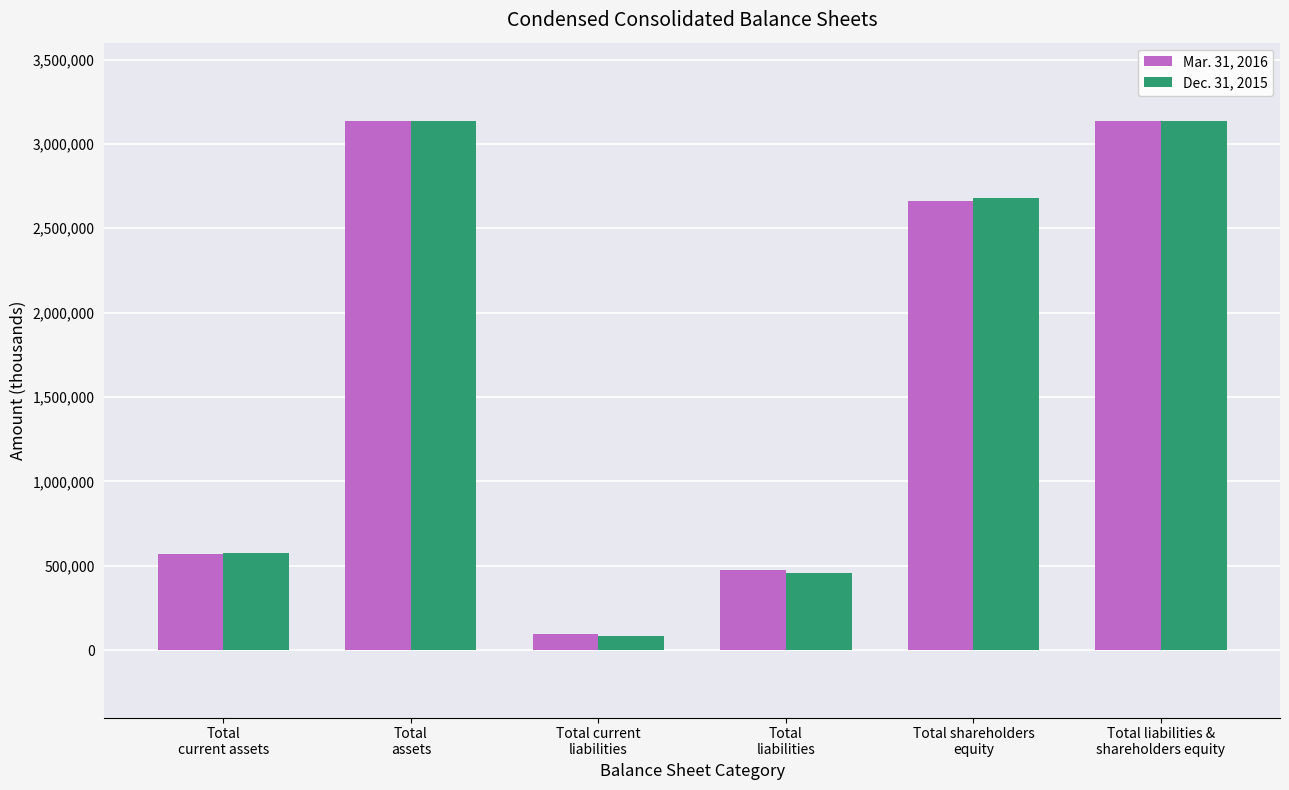

The value of Dec. 31, 2015 at Total
liabilities is 456647. True or false?

True